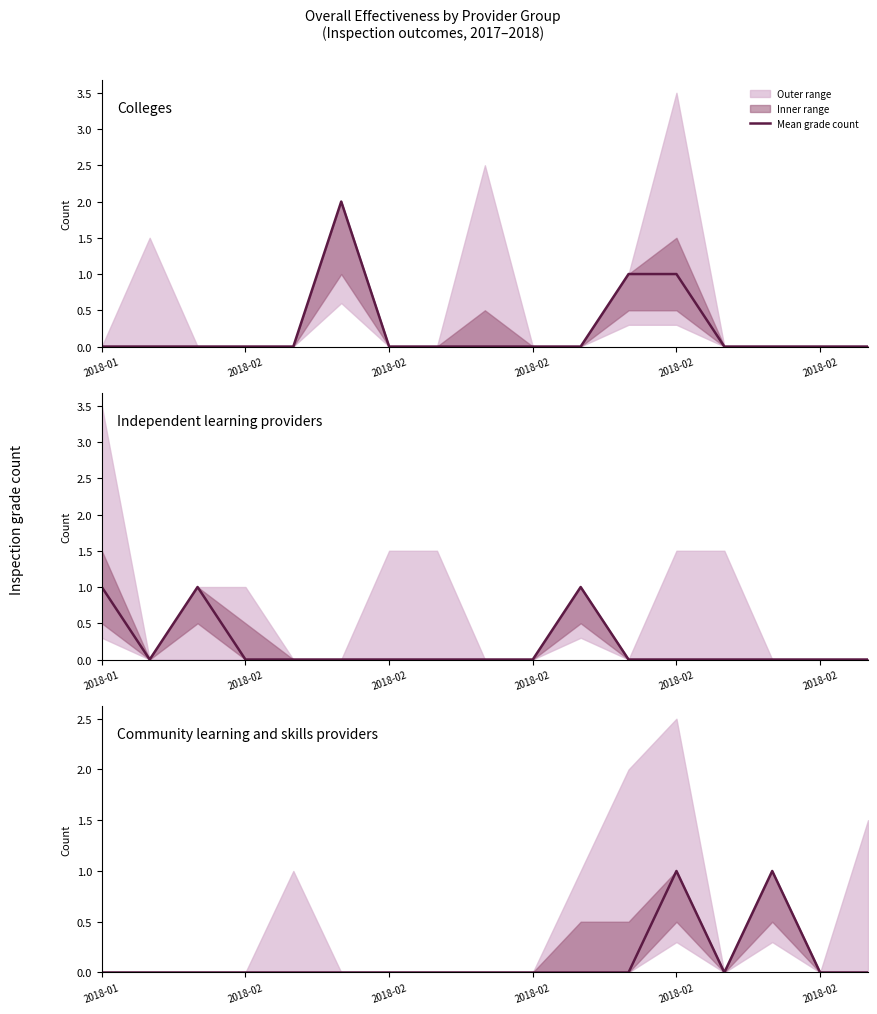

The Colleges series shows 0 at 2018-02. True or false?

True